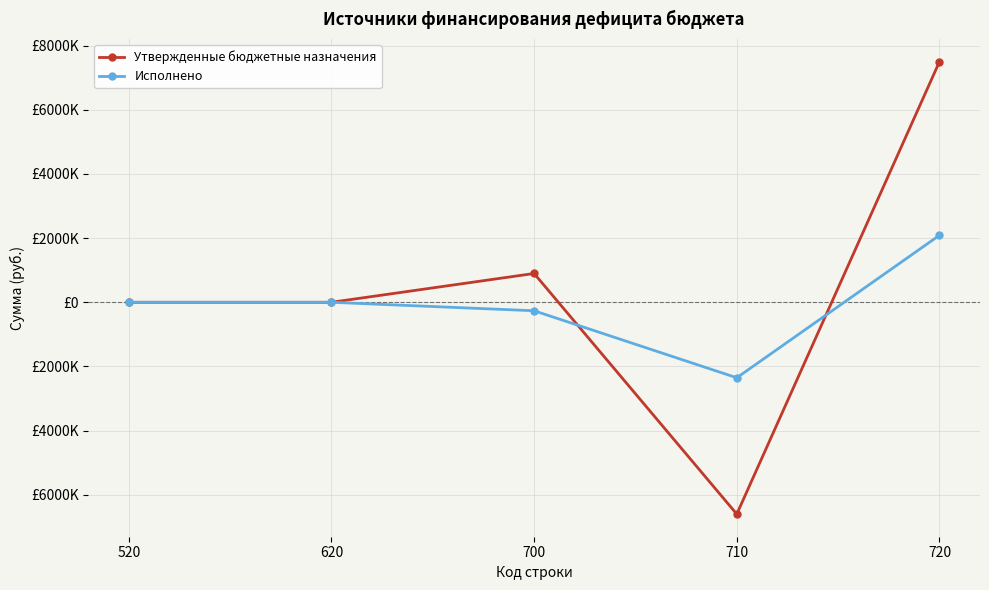

Does the chart have visible grid lines?

Yes